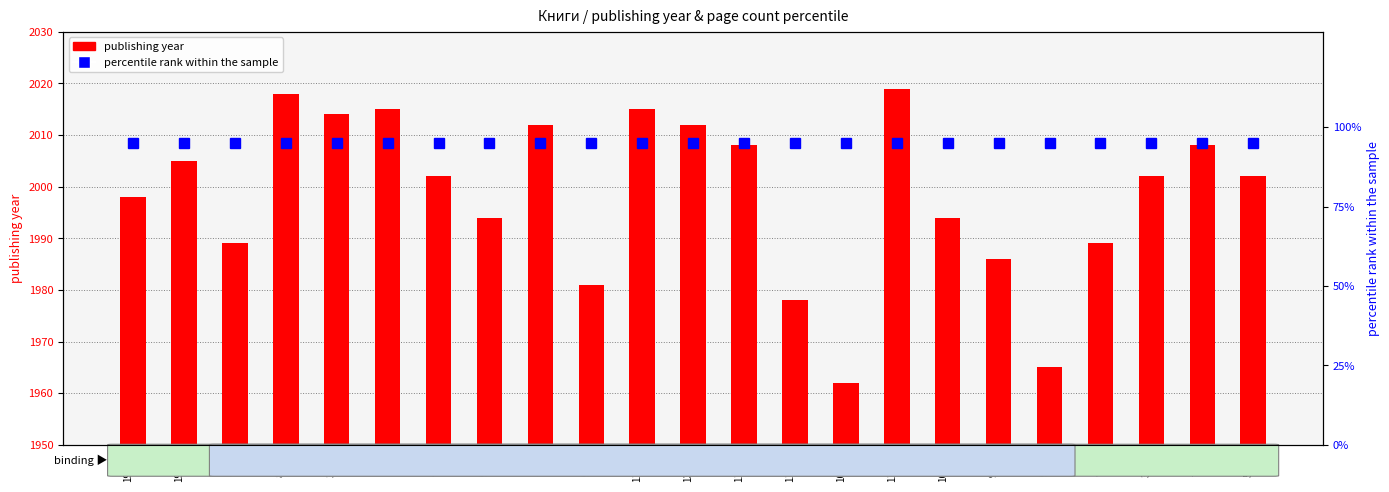

Is the value of percentile rank within the sample at 11692 greater than the value of publishing year at 9732?

No